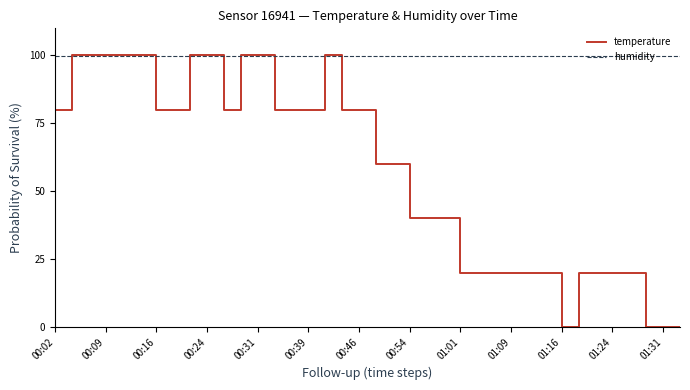

What are all the series names shown in the legend?

temperature, humidity